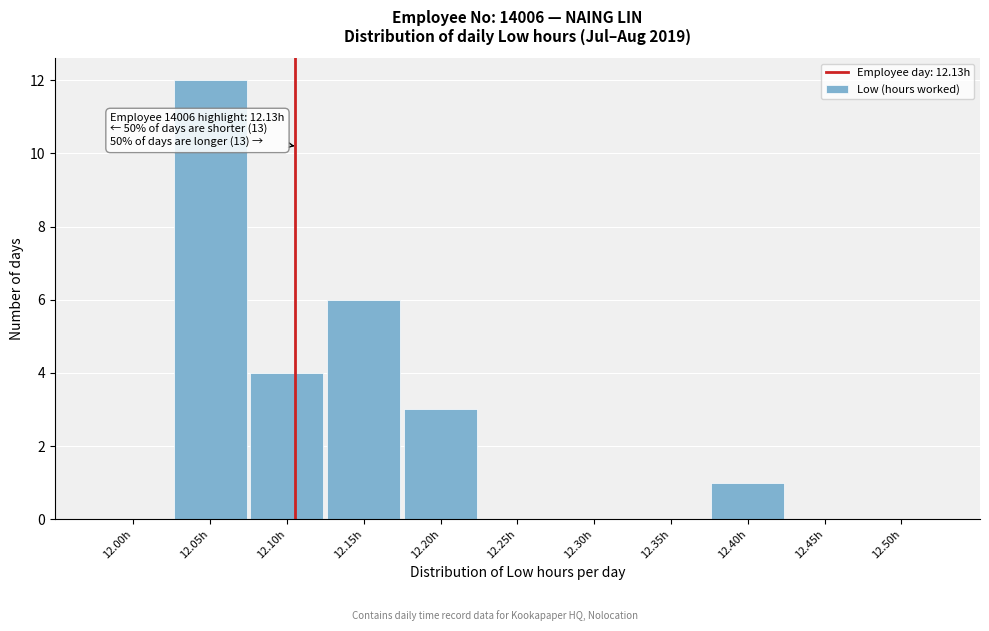

Reading left to right, list all the values displayed in this chart.

12.00h=0	12.05h=12	12.10h=4	12.15h=6	12.20h=3	12.25h=0	12.30h=0	12.35h=0	12.40h=1	12.45h=0	12.50h=0